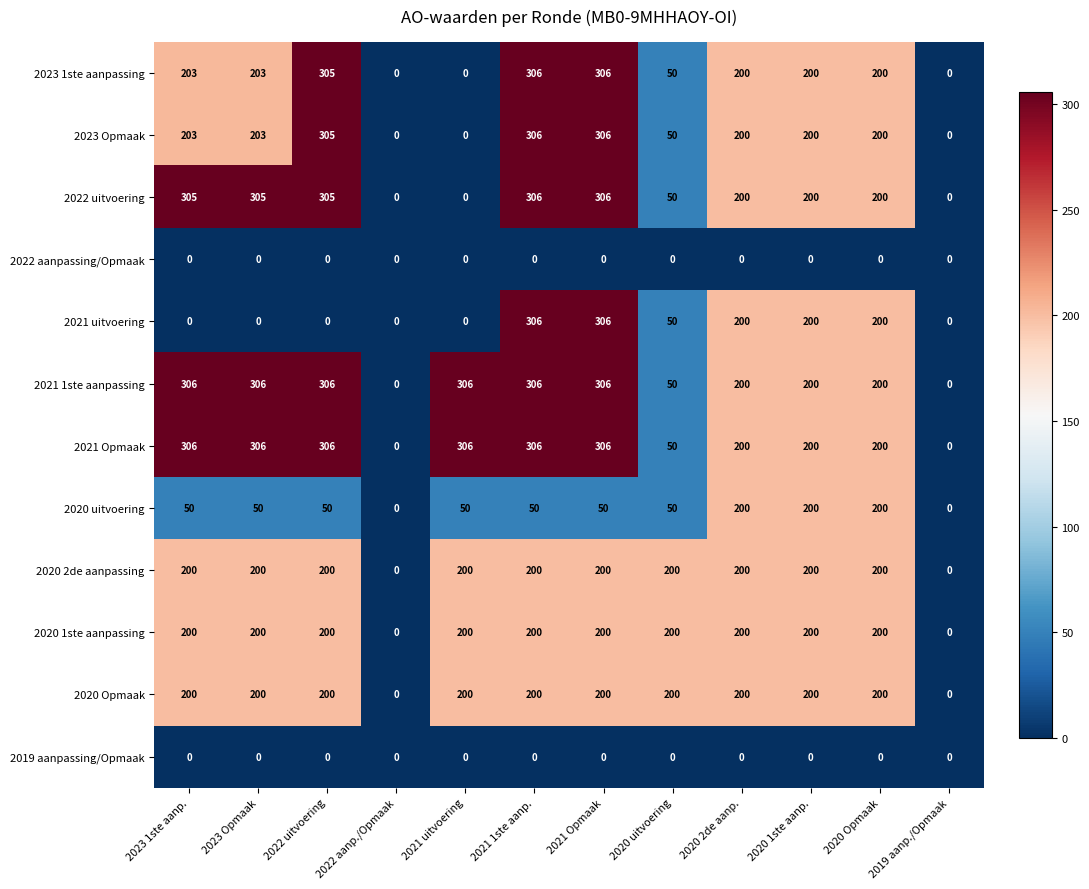

At how many categories does at least one series exceed 43?

10